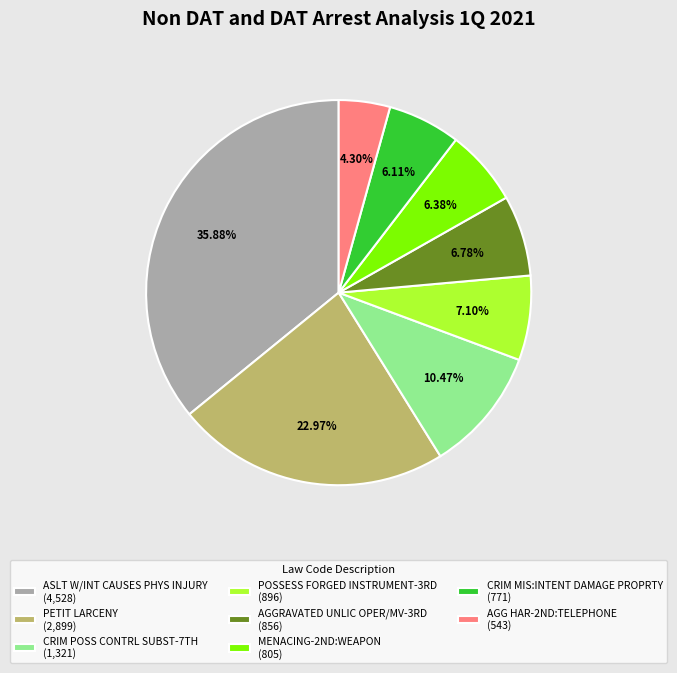

Does any single category account for the majority?

No